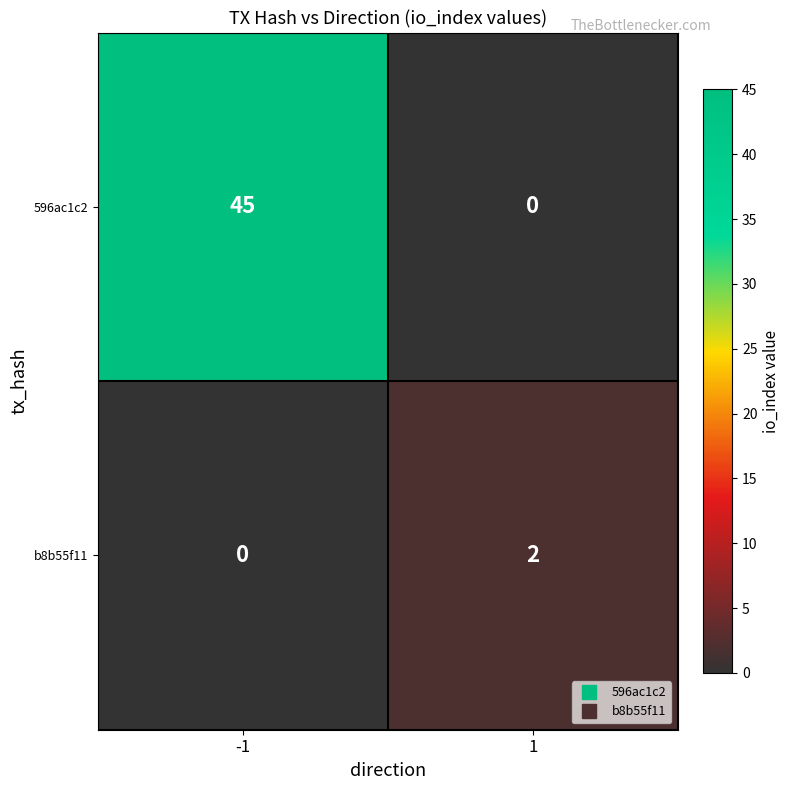

At -1, list the series in order from largest to smallest.

596ac1c2, b8b55f11